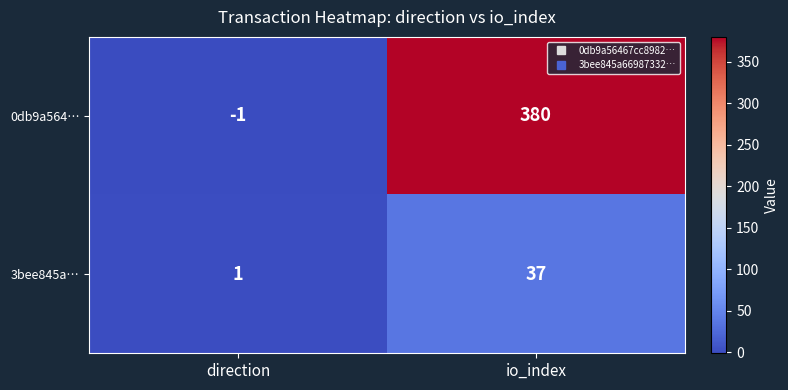

What value does the 0db9a564… series have at io_index, to the nearest 5?

380